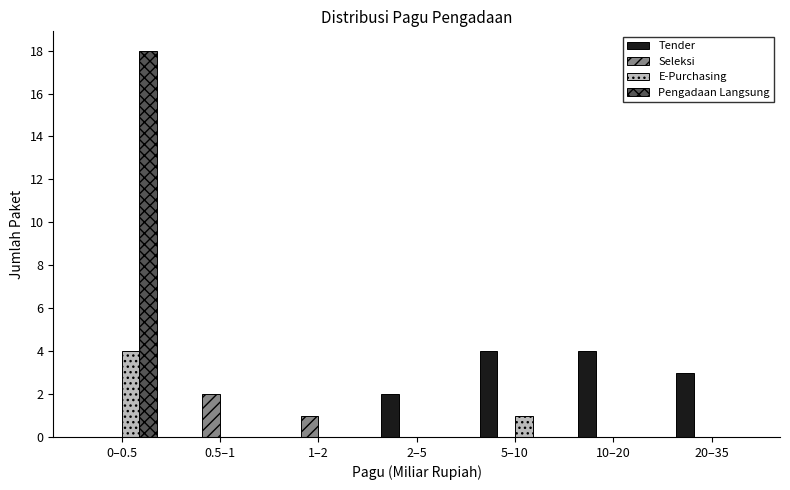

Reading right to left, what are all the values shown in this chart?

Tender: 20–35=3	10–20=4	5–10=4	2–5=2	1–2=0	0.5–1=0	0–0.5=0
Seleksi: 20–35=0	10–20=0	5–10=0	2–5=0	1–2=1	0.5–1=2	0–0.5=0
E-Purchasing: 20–35=0	10–20=0	5–10=1	2–5=0	1–2=0	0.5–1=0	0–0.5=4
Pengadaan Langsung: 20–35=0	10–20=0	5–10=0	2–5=0	1–2=0	0.5–1=0	0–0.5=18